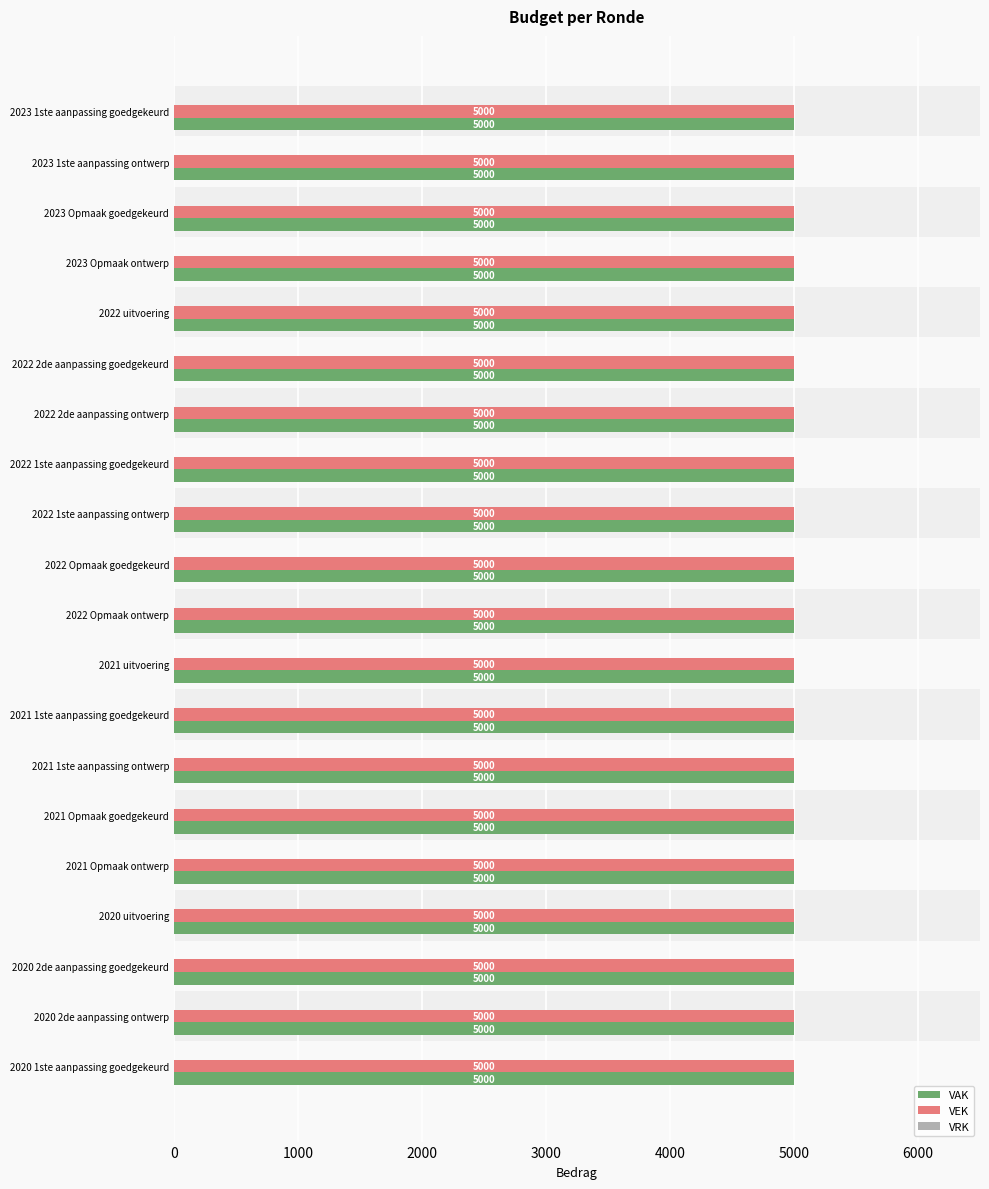

Reading left to right, list all the values displayed in this chart.

VAK: 5000	5000	5000	5000	5000	5000	5000	5000	5000	5000	5000	5000	5000	5000	5000	5000	5000	5000	5000	5000
VEK: 5000	5000	5000	5000	5000	5000	5000	5000	5000	5000	5000	5000	5000	5000	5000	5000	5000	5000	5000	5000
VRK: 0	0	0	0	0	0	0	0	0	0	0	0	0	0	0	0	0	0	0	0